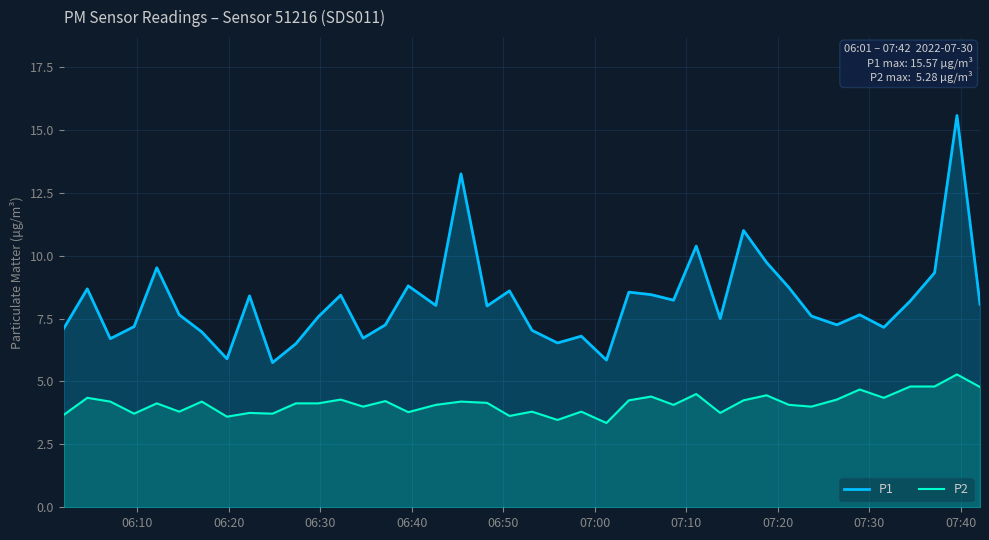

Which series has the widest spread of values?

P1